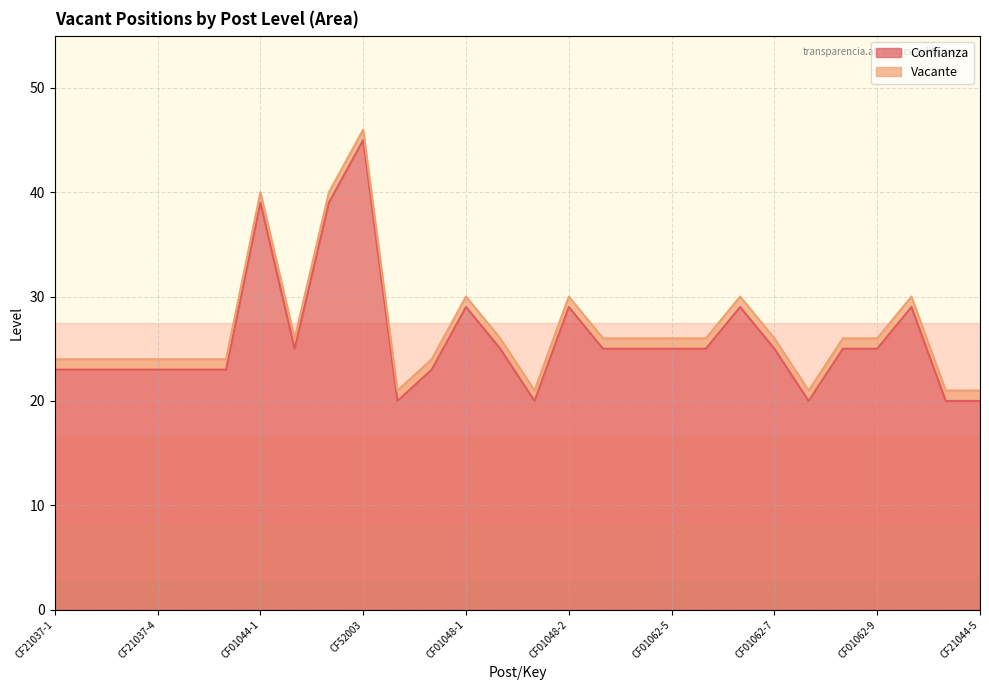

Where is the data nearest to the value 32?

CF01048-1